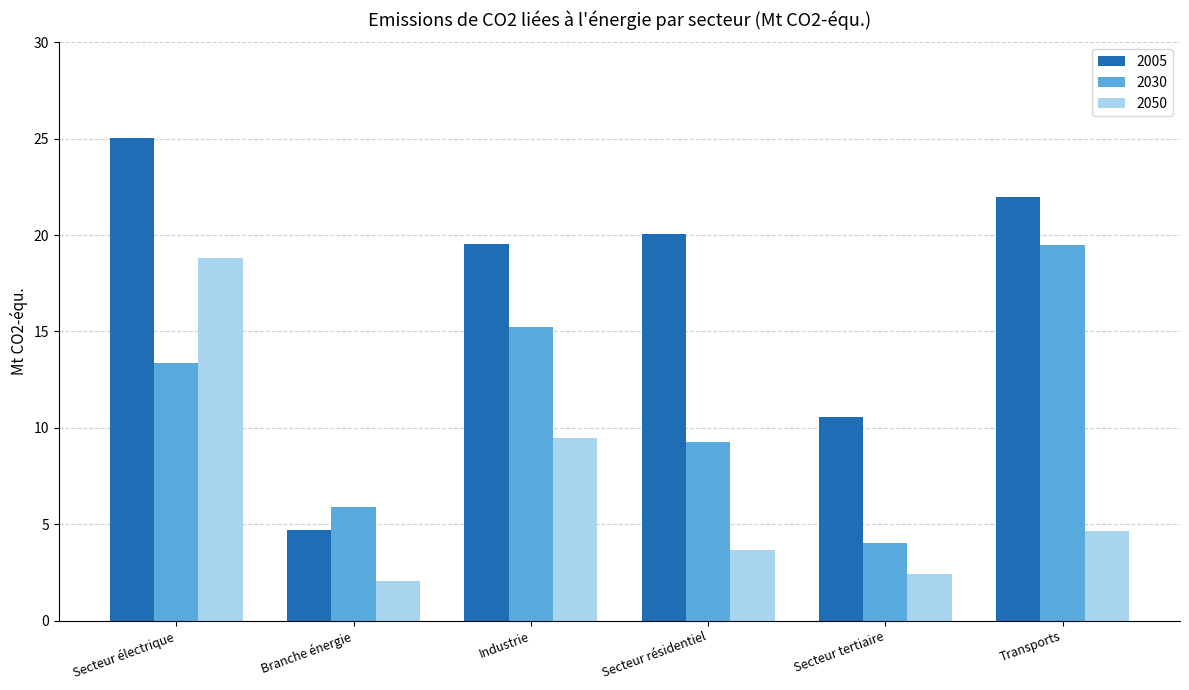

Reading left to right, extract all data points from this chart.

2005: 25.0	4.7	19.5	20.1	10.5	22.0
2030: 13.4	5.9	15.3	9.3	4.1	19.5
2050: 18.8	2.1	9.5	3.7	2.4	4.7